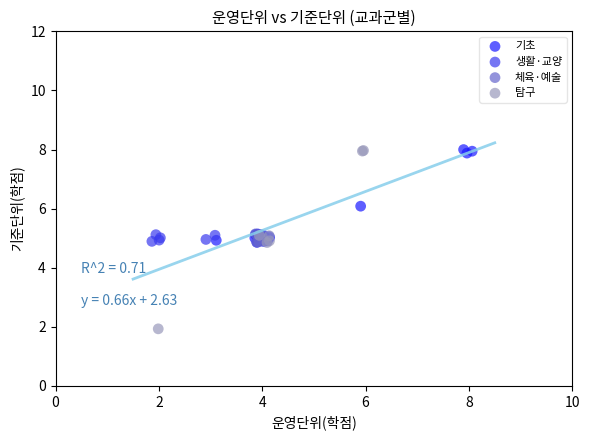

Which series has the largest Y range (max minus min)?

탐구